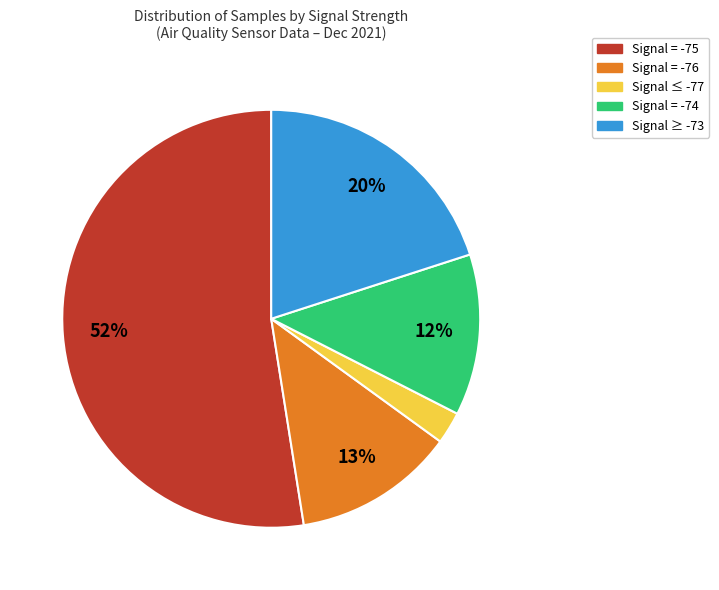

Between Signal = -74 and Signal = -75, which is larger?

Signal = -75